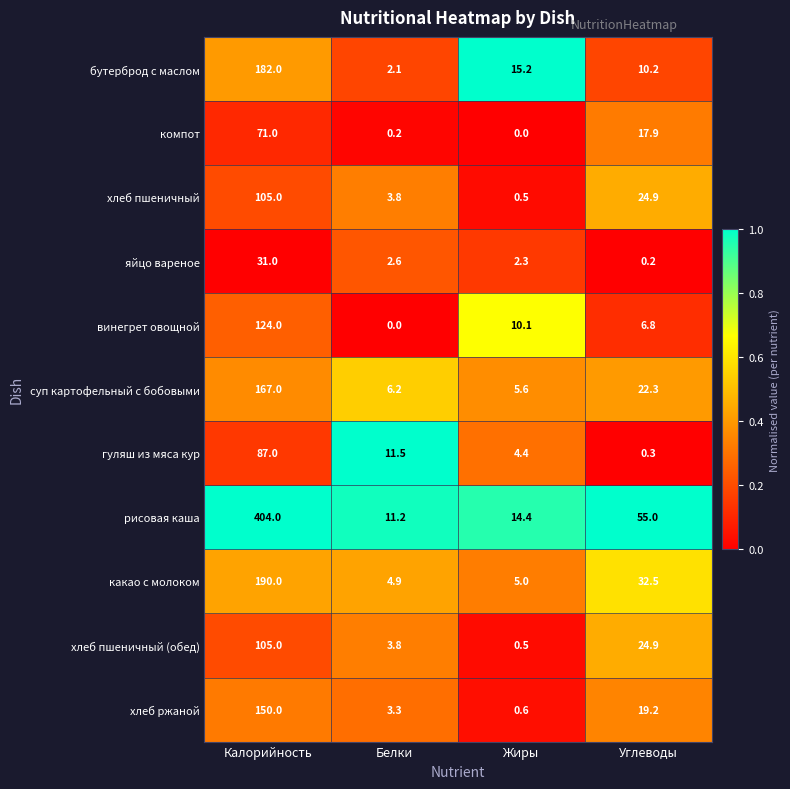

List the labels in order of какао с молоком value, largest first.

Калорийность, Углеводы, Жиры, Белки